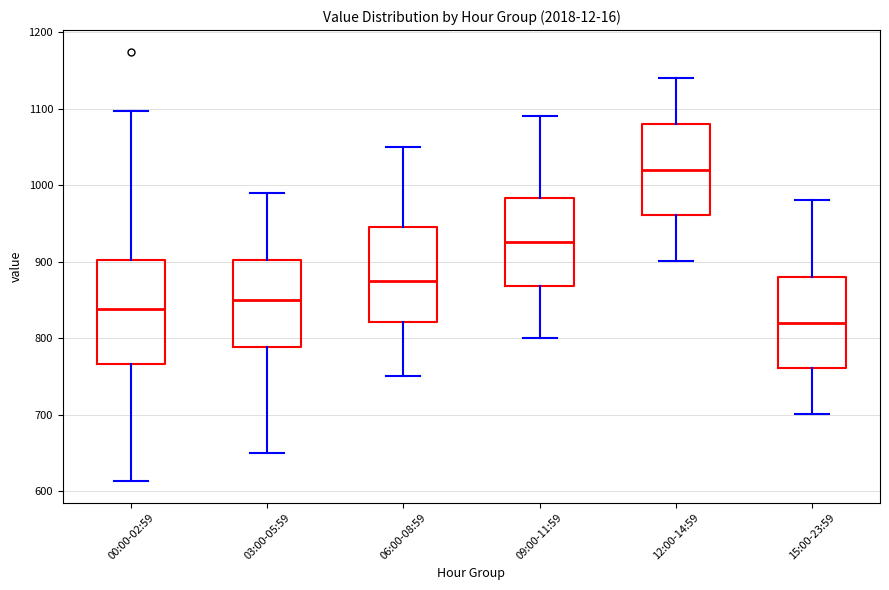

Reading left to right, read every box against the y-axis: the position of its median line, the range the box covers, and the ends of its whiskers. The values are not printed on the chart, so give them approximately, as read against the axis.

00:00-02:59: median 840, box 770 to 900, whiskers 610 to 1100
03:00-05:59: median 850, box 790 to 900, whiskers 650 to 990
06:00-08:59: median 880, box 820 to 950, whiskers 750 to 1050
09:00-11:59: median 930, box 870 to 980, whiskers 800 to 1090
12:00-14:59: median 1020, box 960 to 1080, whiskers 900 to 1140
15:00-23:59: median 820, box 760 to 880, whiskers 700 to 980